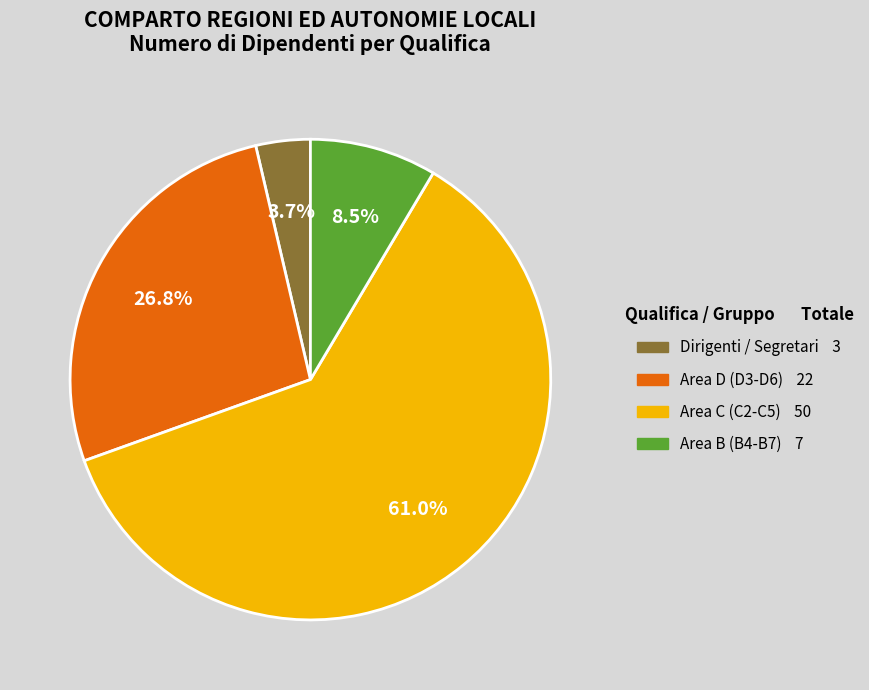

How many slices are in this pie chart?

4